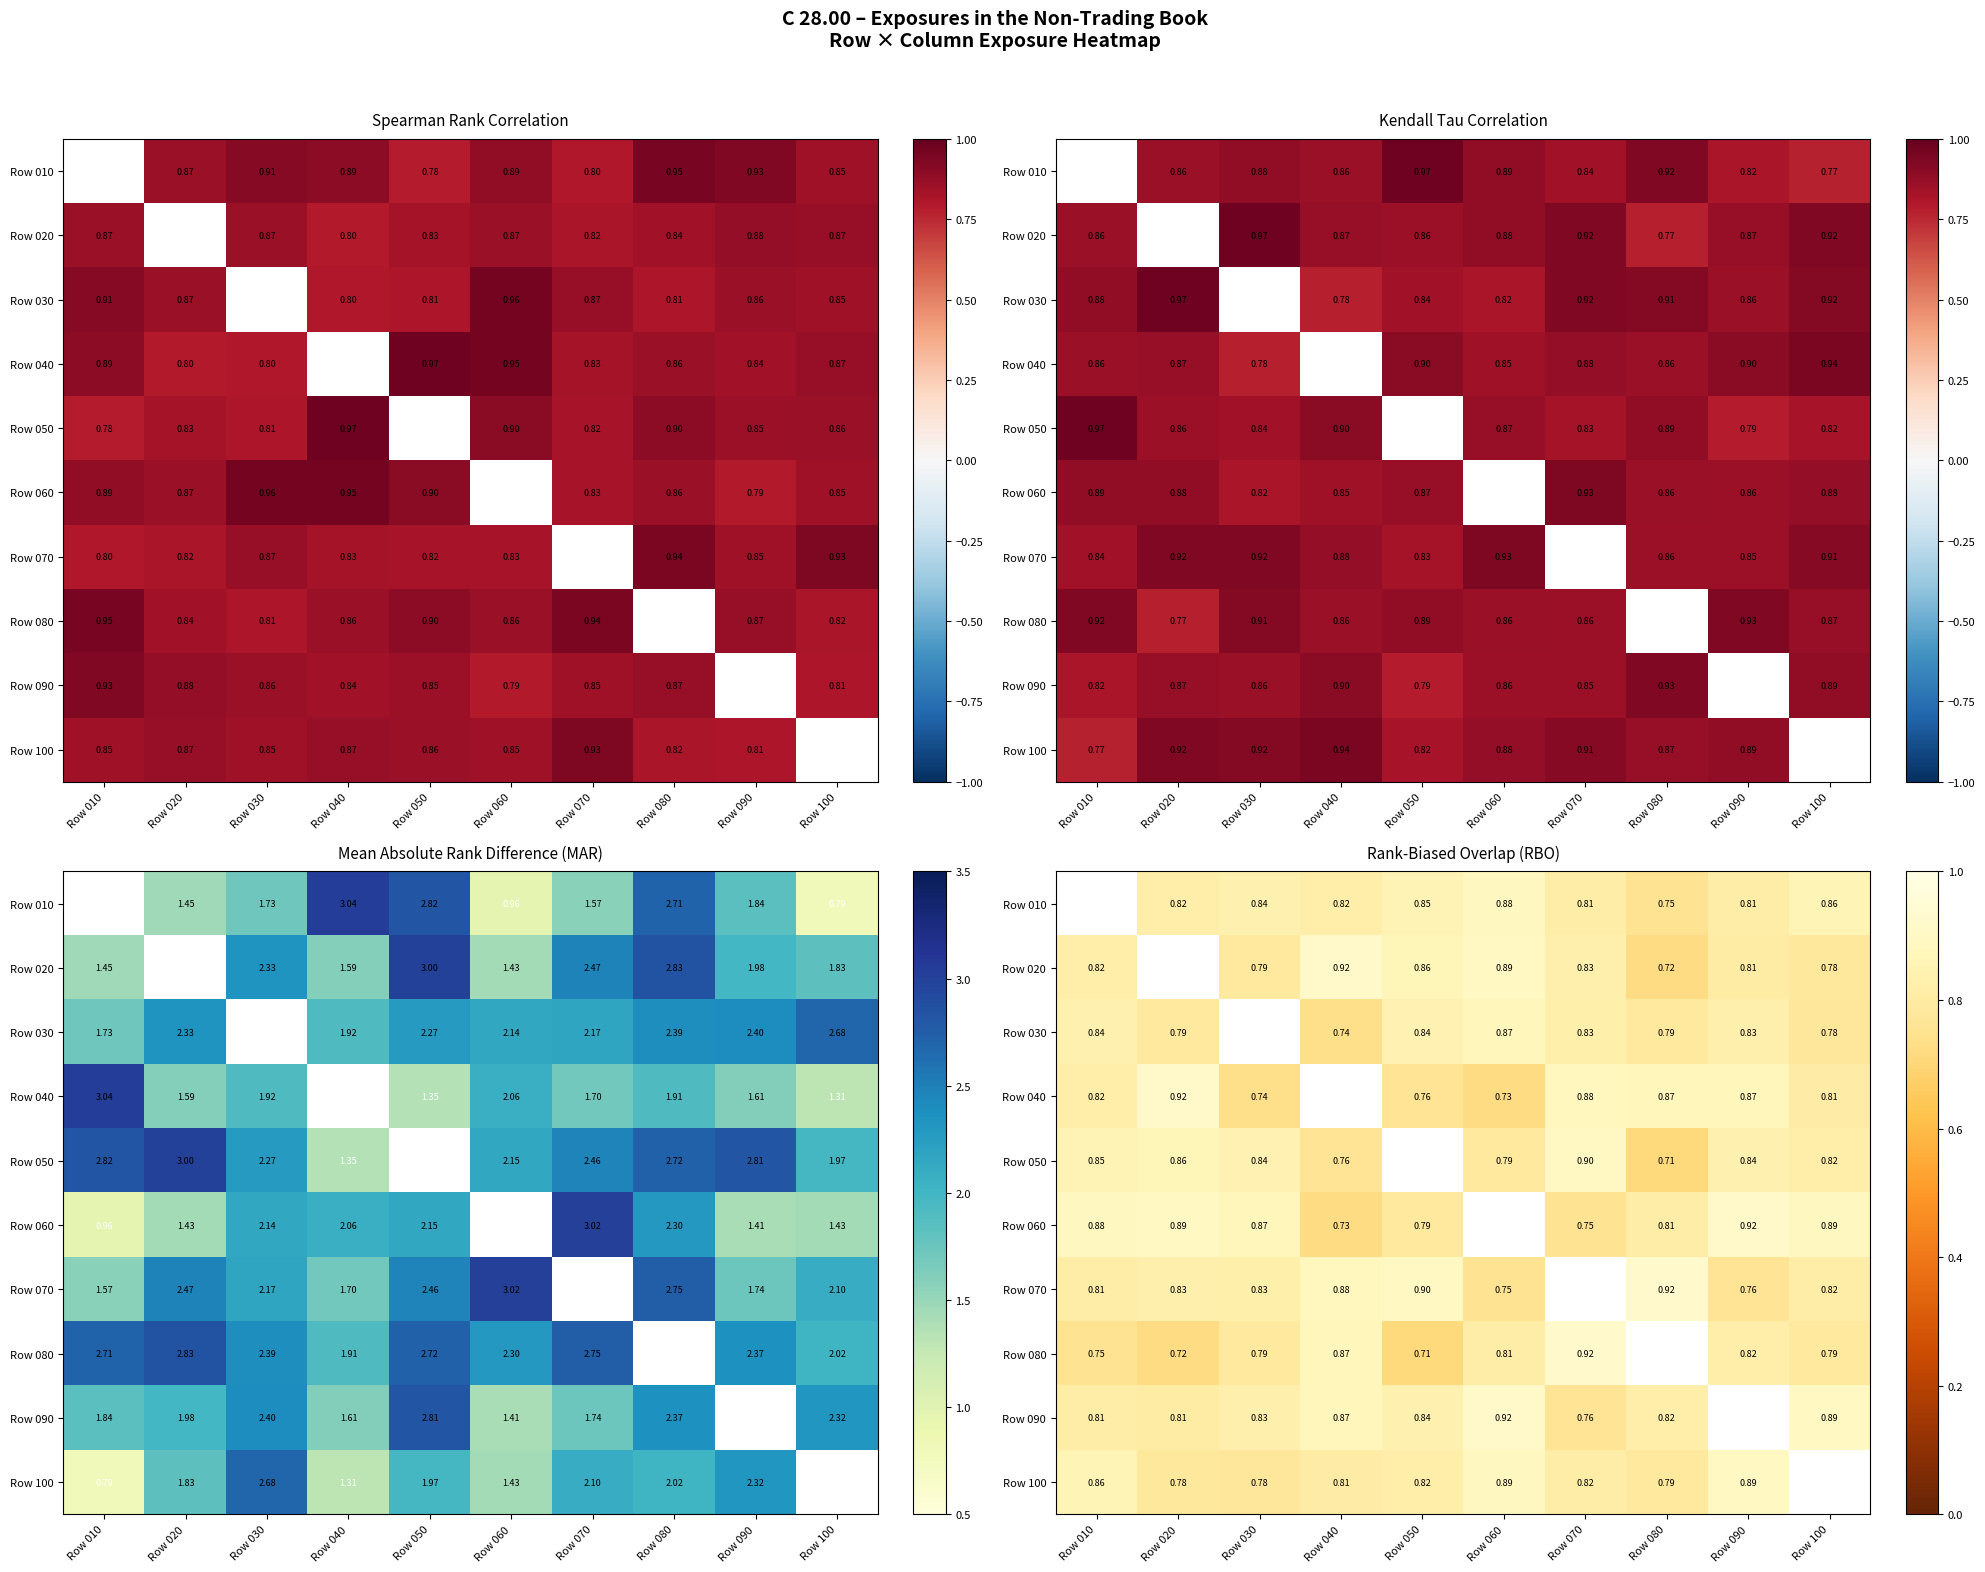

How many positive values does the Row 040 series have?

9